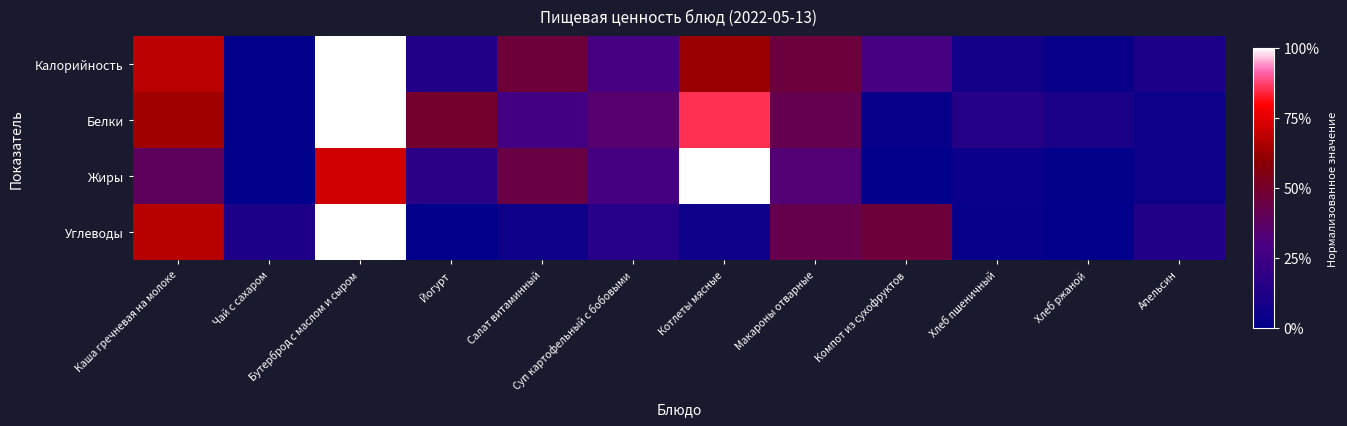

Which series has the largest range (max minus min)?

Калорийность